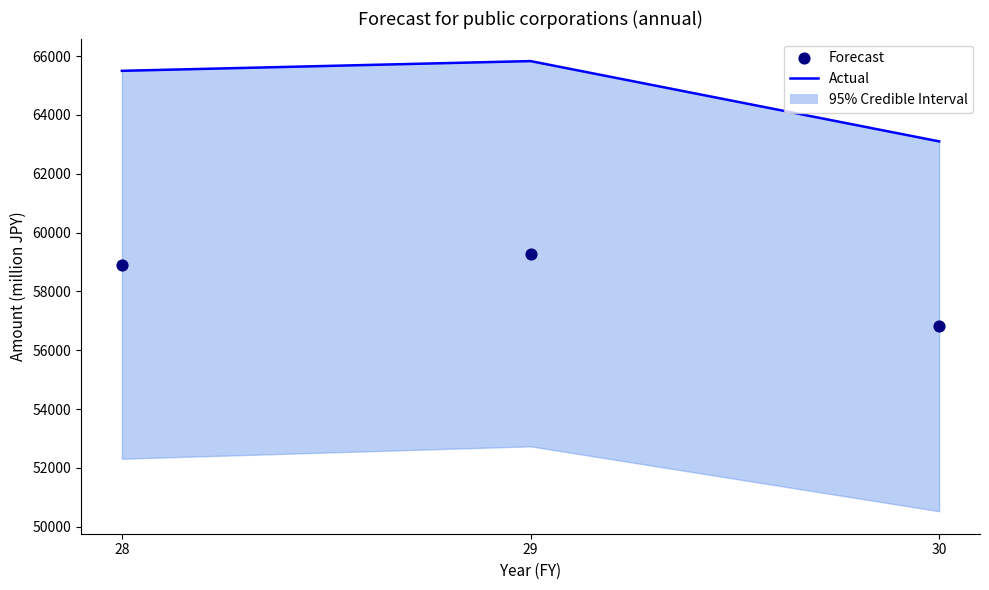

At how many categories does at least one series exceed 57564?

3